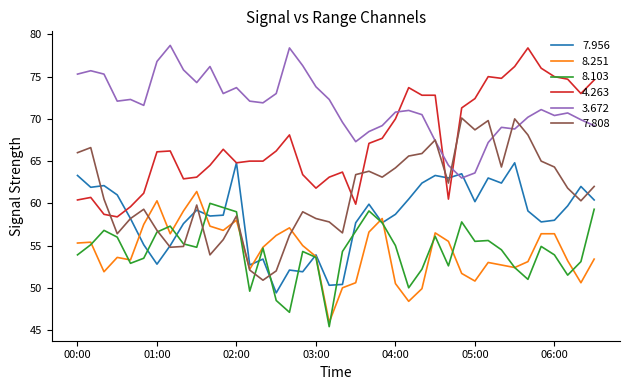

Which series has the largest total across all categories?

3.672